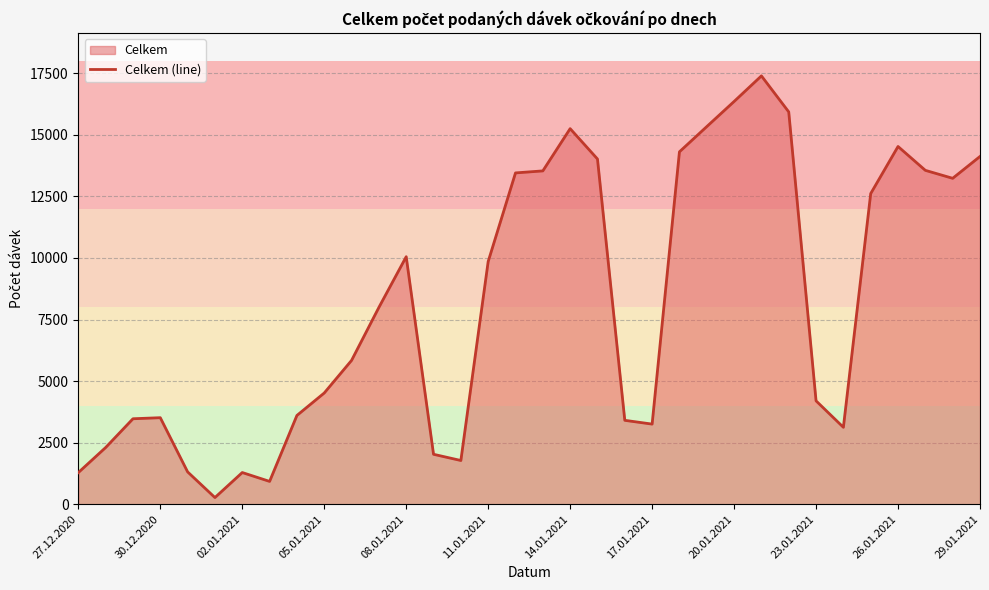

What is the greatest value displayed?

17394